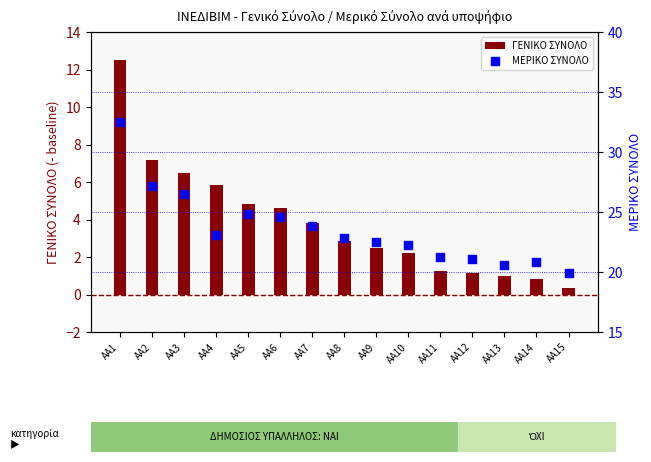

At how many categories does at least one series exceed 20?

14